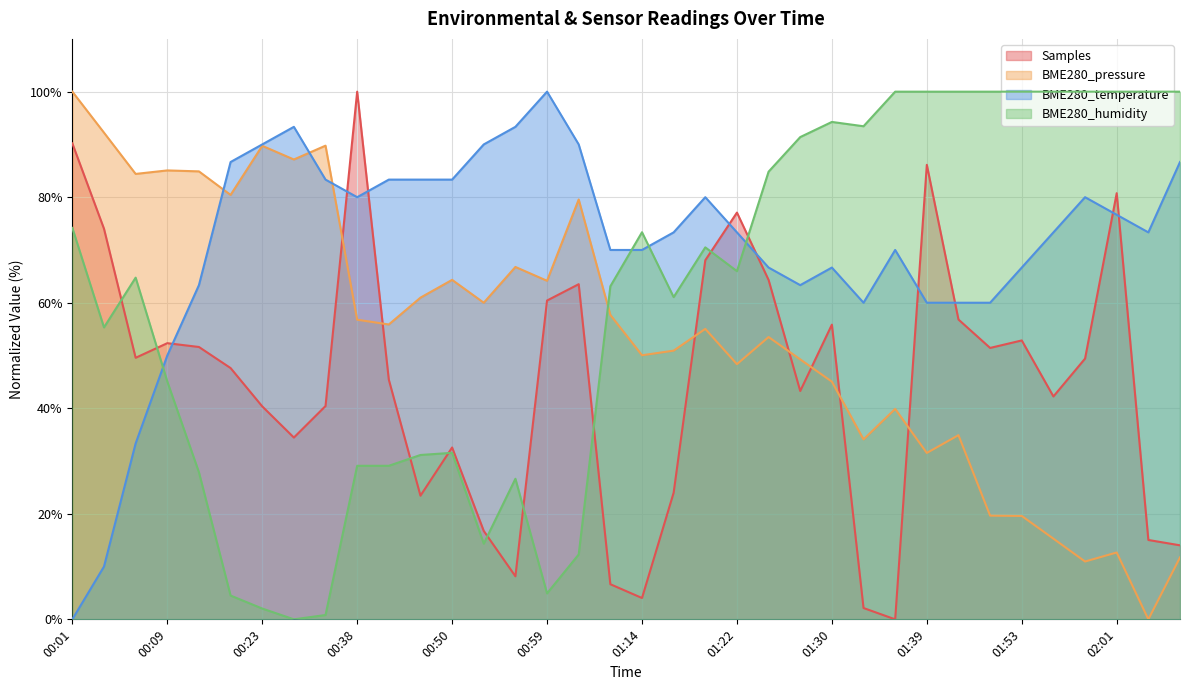

Where does the BME280_pressure series first go above 55?

00:01